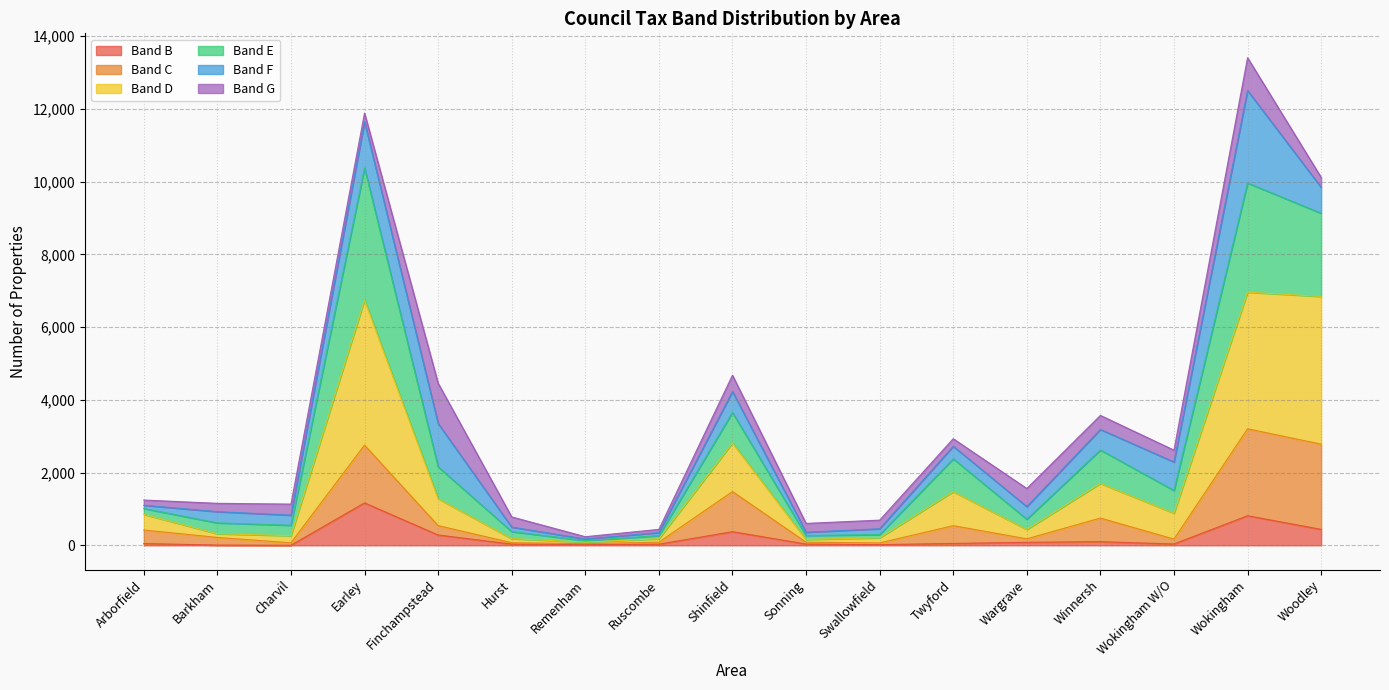

What is the maximum value for Band B?

1166